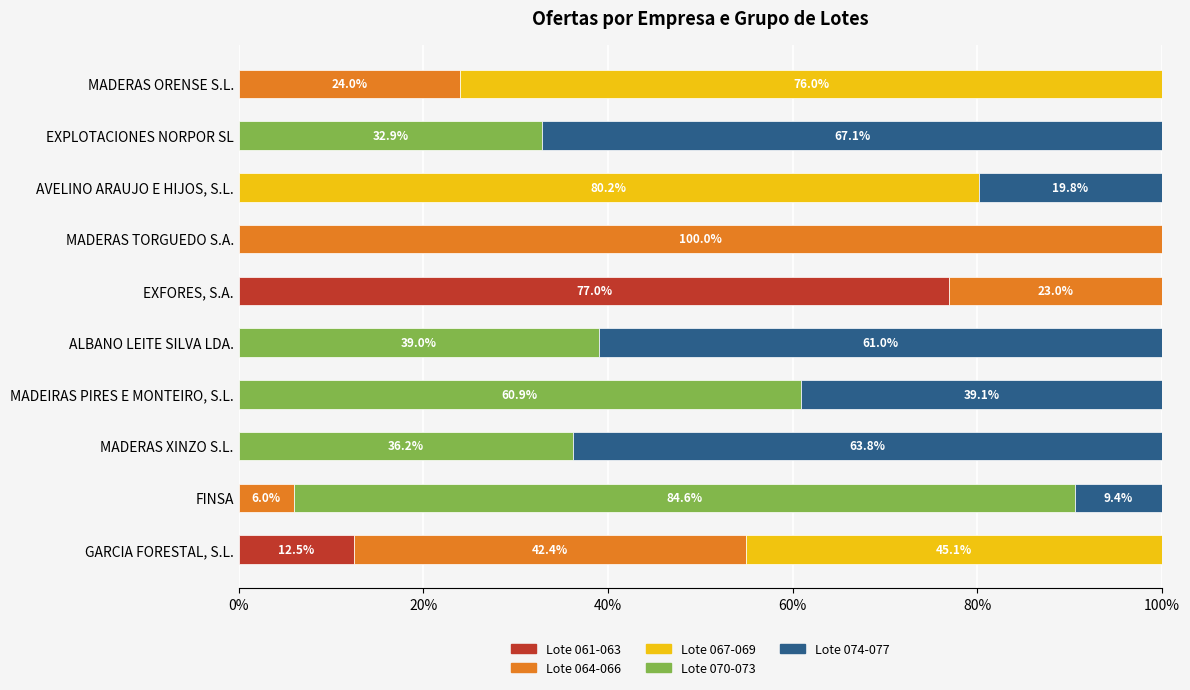

The value of Lote 061-063 at GARCIA FORESTAL, S.L. is 16.9. True or false?

False